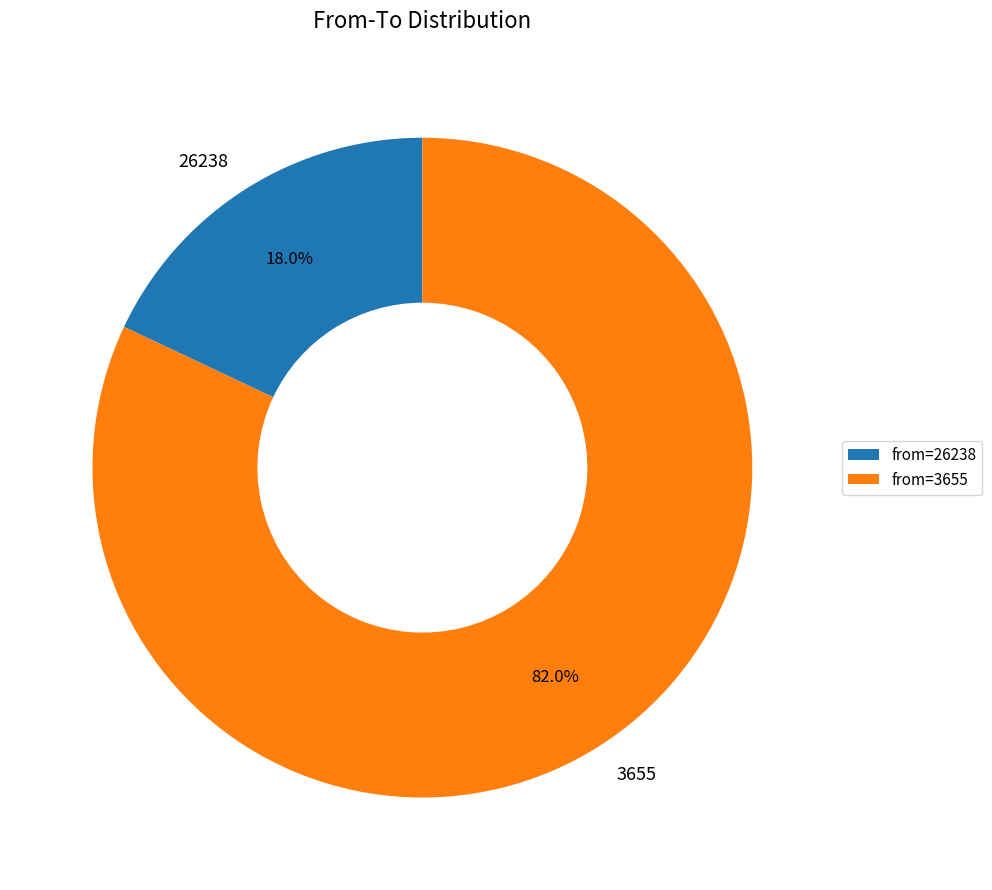

To the nearest percent, what percentage of the pie is 3655?

82%